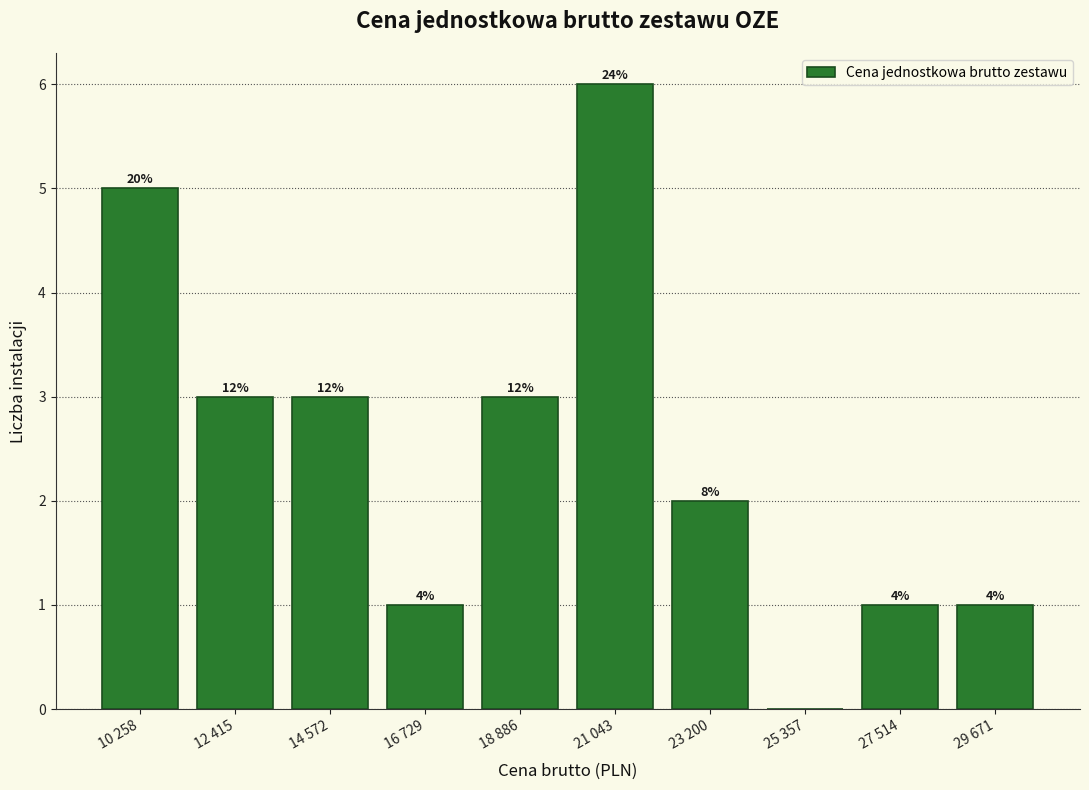

Are the bars horizontal?

No